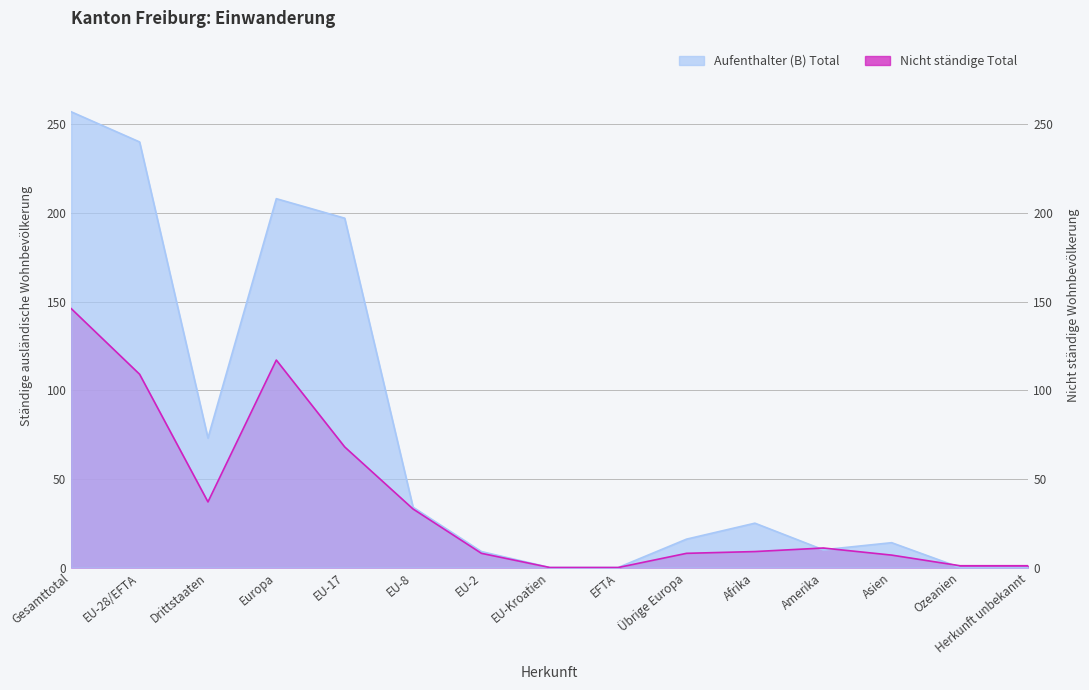

Which category has the lowest value in the Aufenthalter (B) Total series?

EU-Kroatien